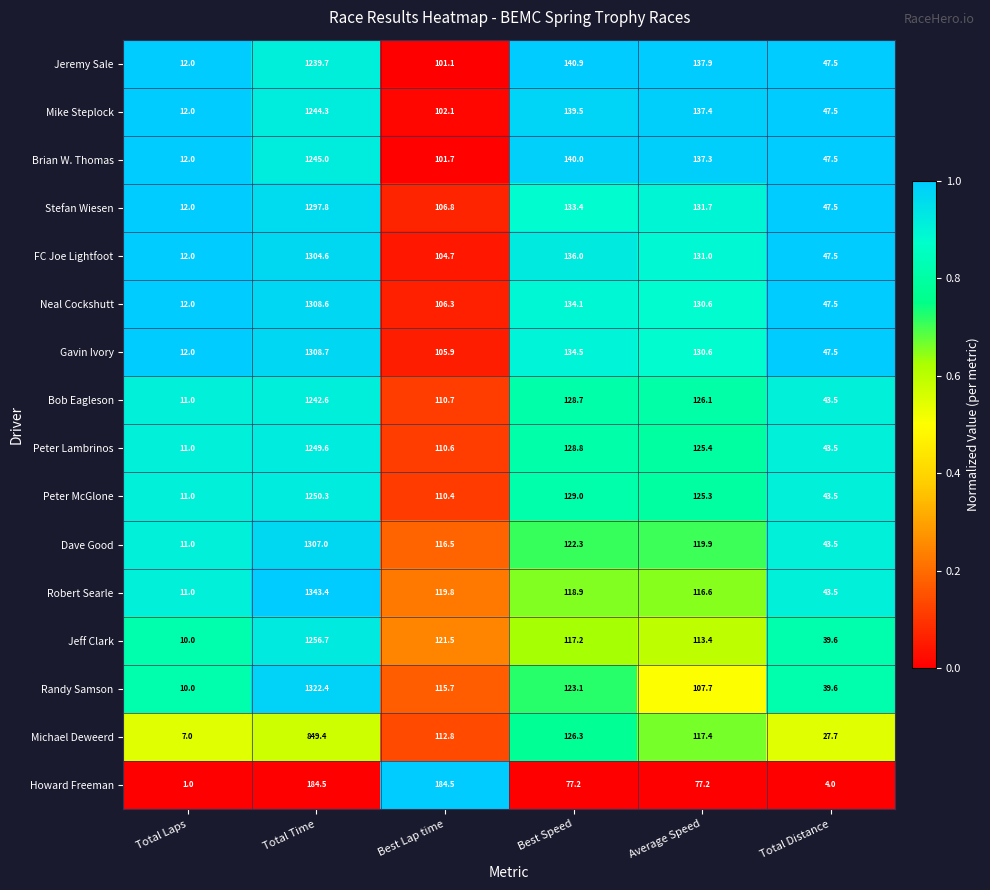

What is the difference between the maximum and minimum values in the Peter McGlone series?

1239.3